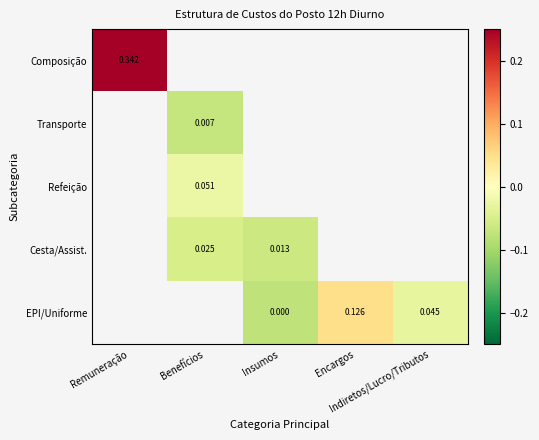

What is the highest value of the Composição series?

0.3